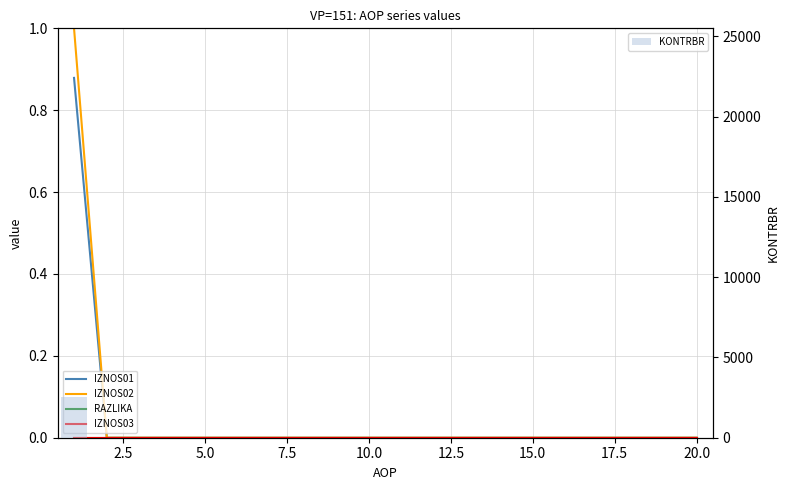

Which series has the widest spread of values?

KONTRBR